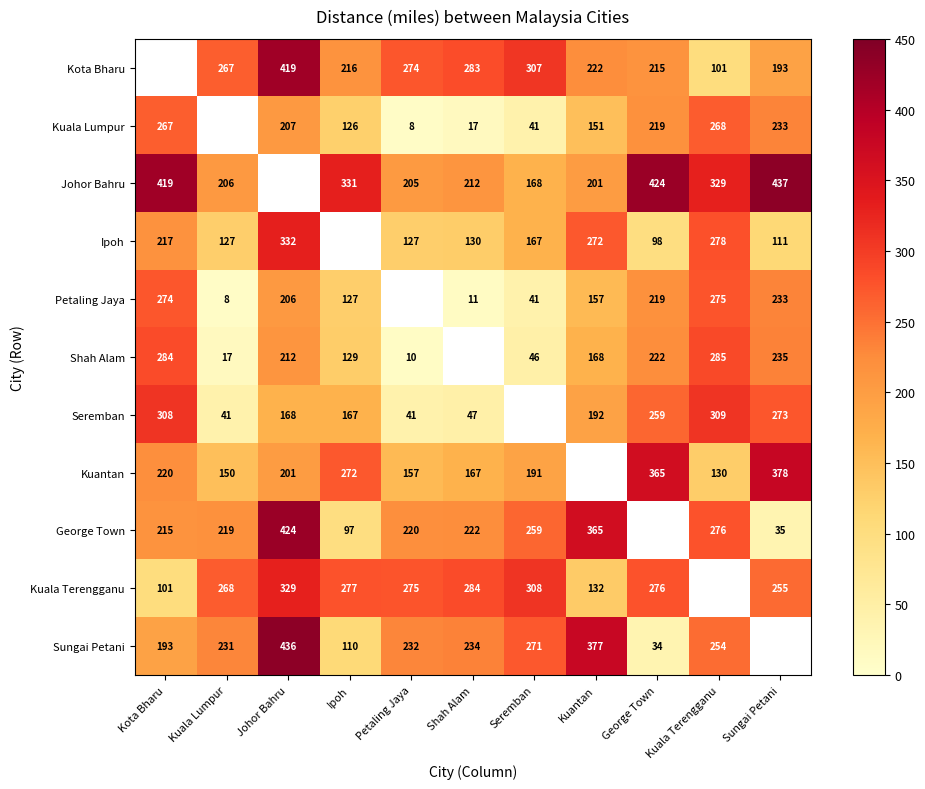

What is the sum of the Petaling Jaya values at Kota Bharu and Johor Bahru?

480